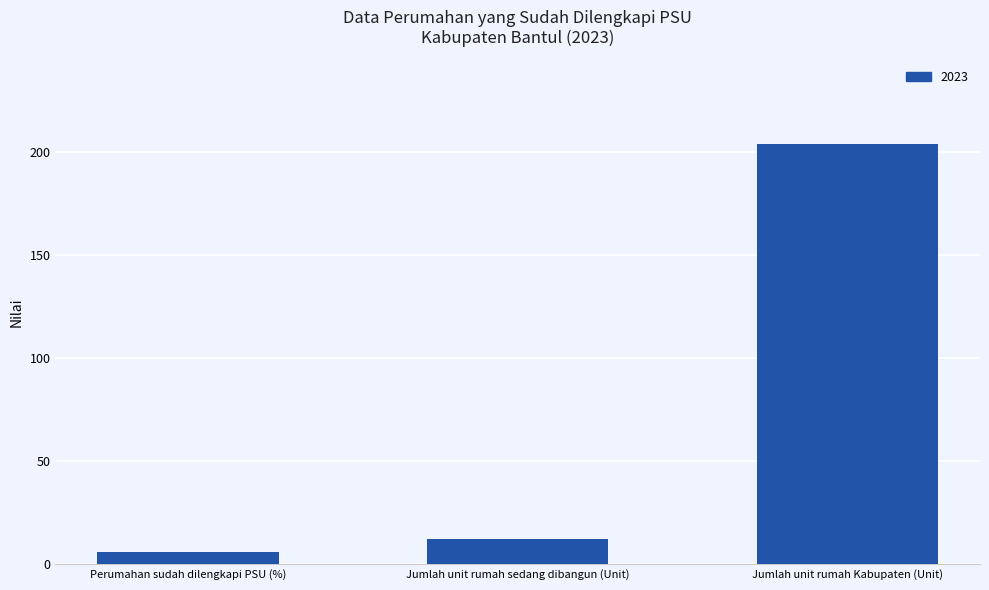

What is the change in value from Jumlah unit rumah sedang dibangun (Unit) to Jumlah unit rumah Kabupaten (Unit)?

+192.0